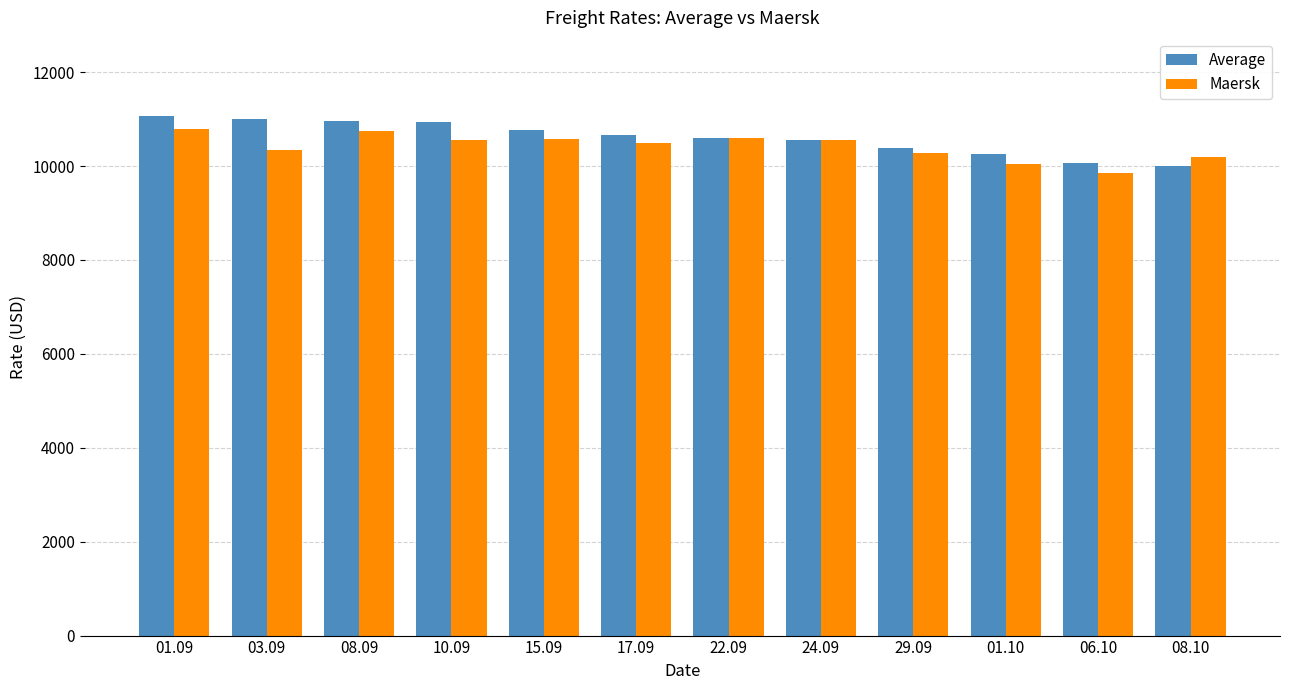

How many groups of bars are there?

12